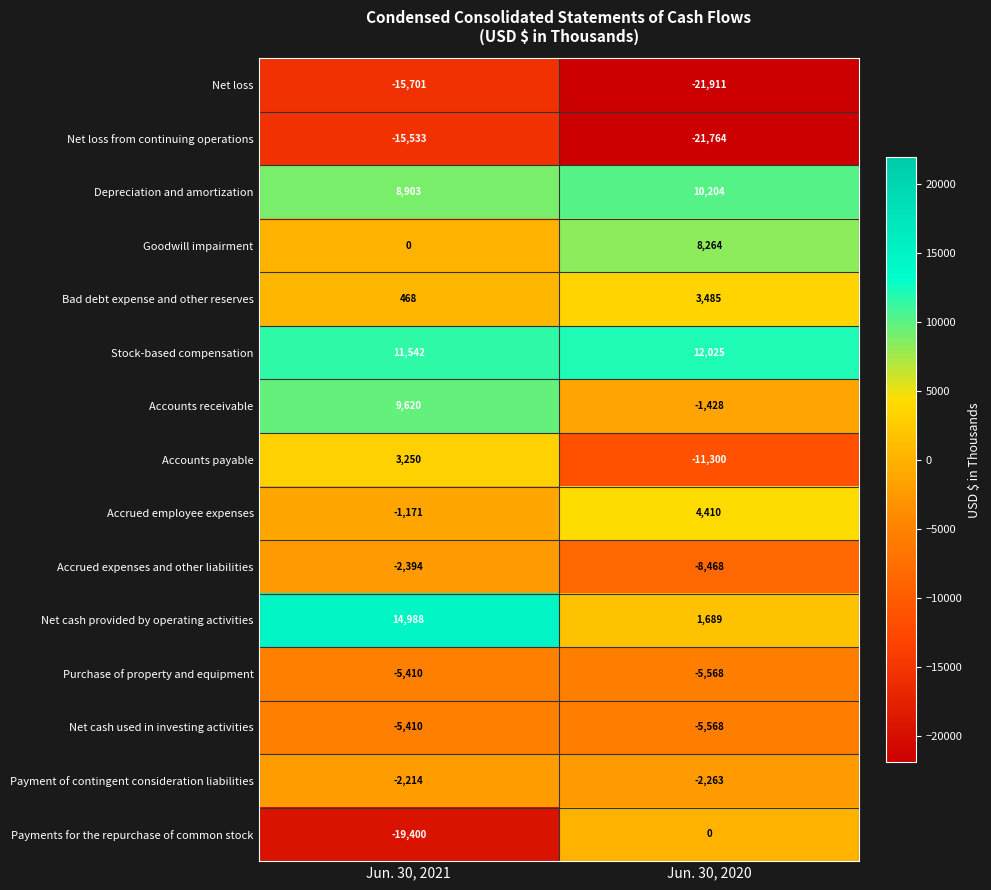

Is it true that Net cash used in investing activities equals -5568 at Jun. 30, 2020?

True